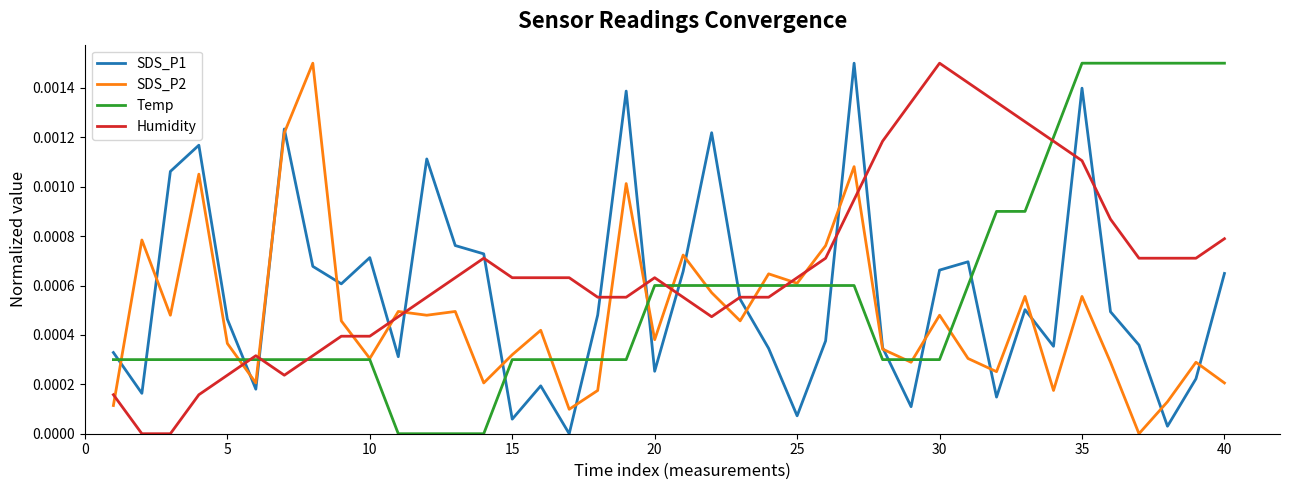

True or false: Humidity and SDS_P2 intersect in this chart.

True